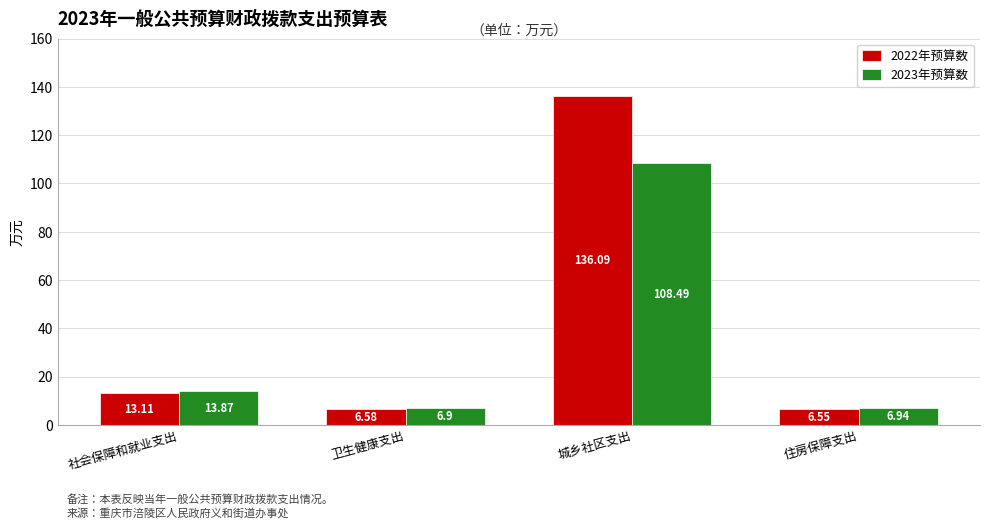

Which series changed the most between 城乡社区支出 and 住房保障支出?

2022年预算数